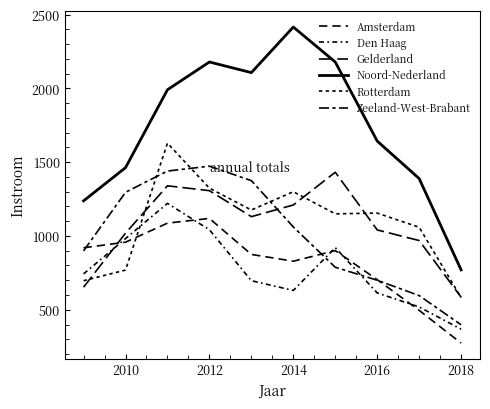

Is this an area chart (filled region under the line)?

No